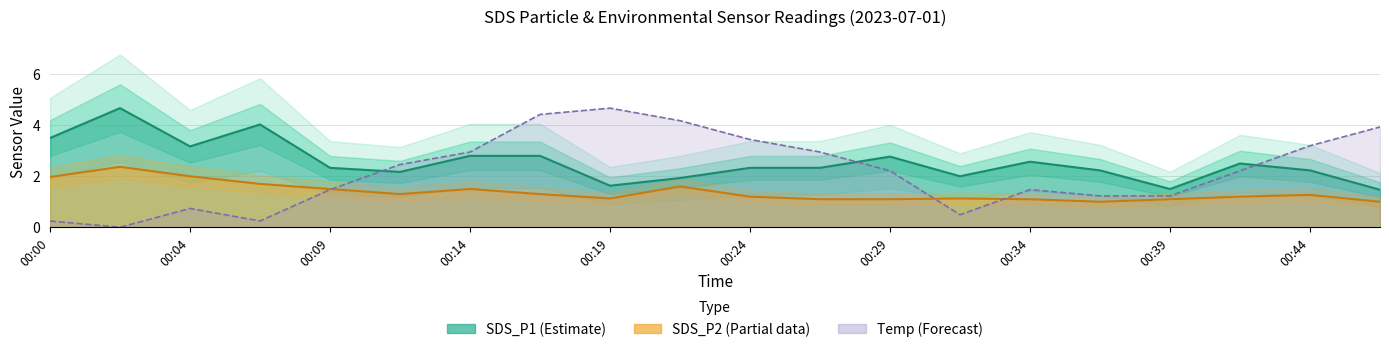

How many lines are shown in the chart?

3